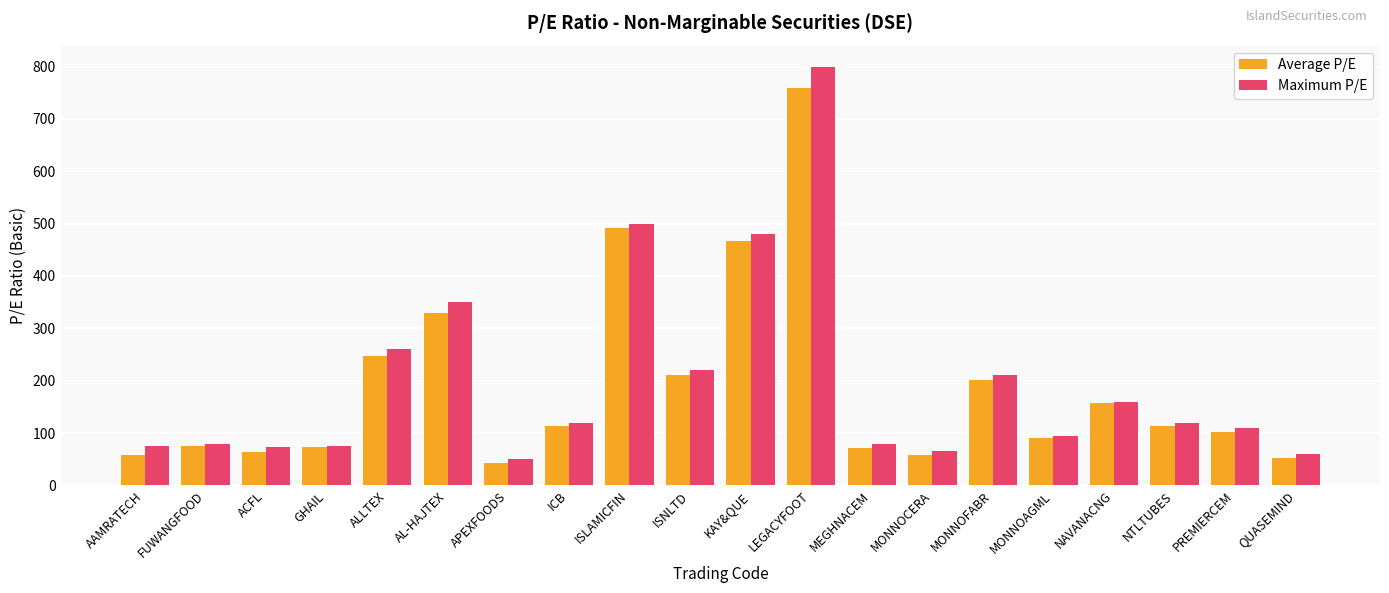

What is the total value across all series at PREMIERCEM?

212.0